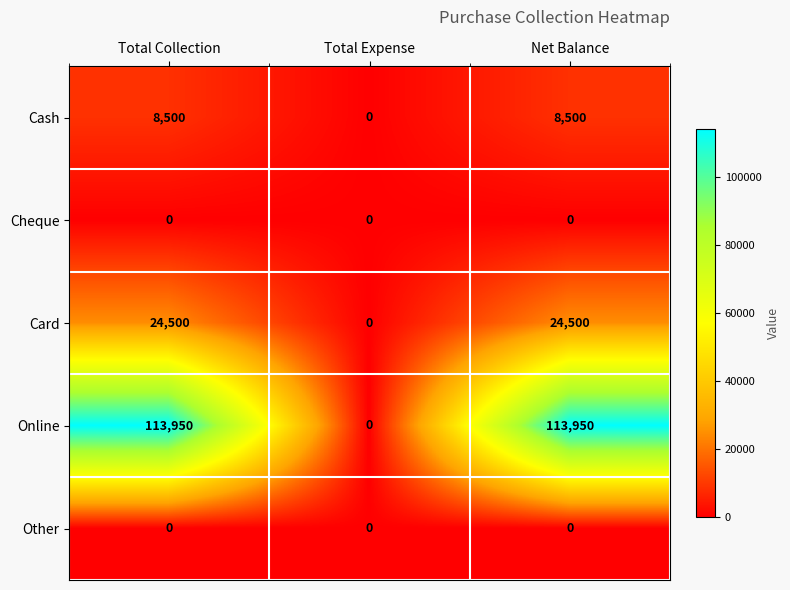

The value of Online at Net Balance is 113950. True or false?

True